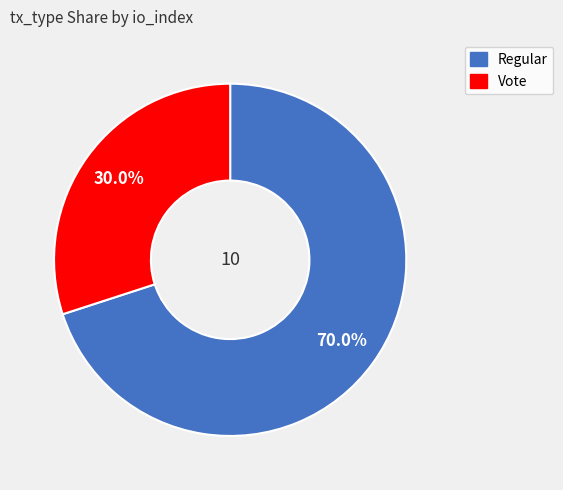

To the nearest percent, what percentage of the pie is Vote?

30%